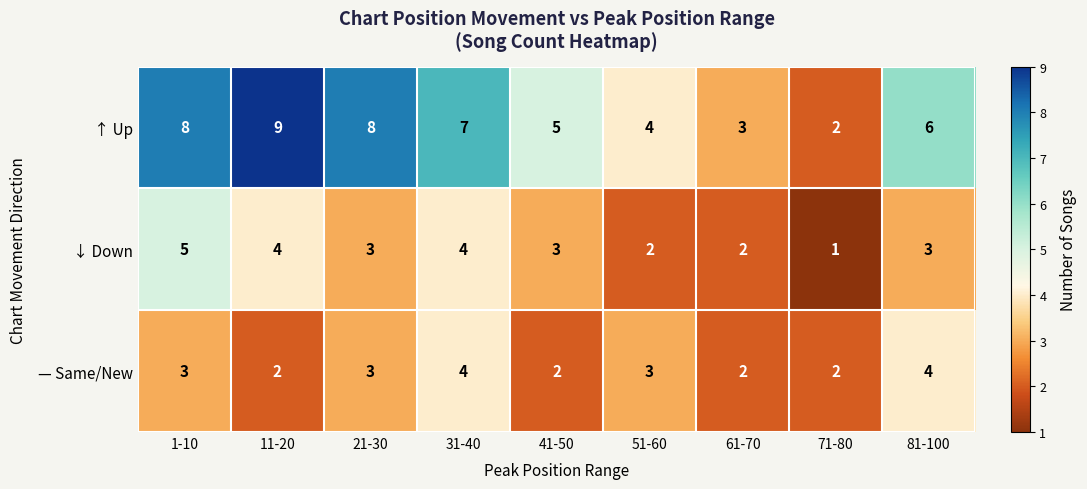

Read the — Same/New value at 31-40.

4